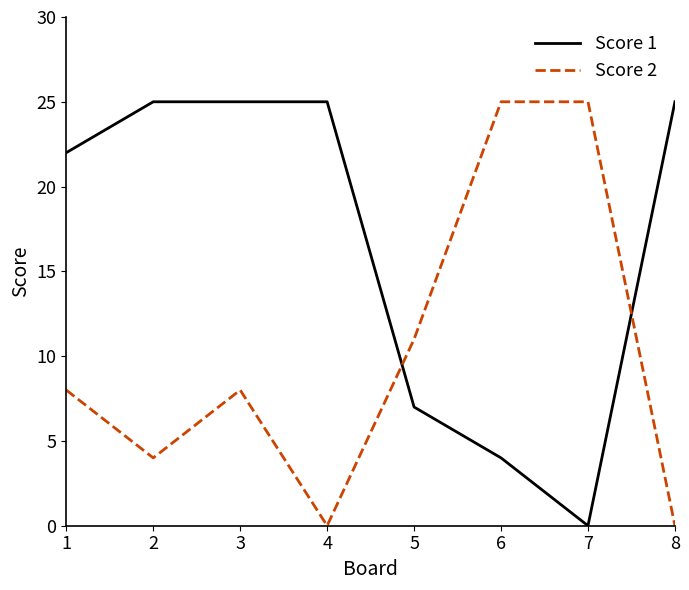

What is the maximum value shown in the chart?

25